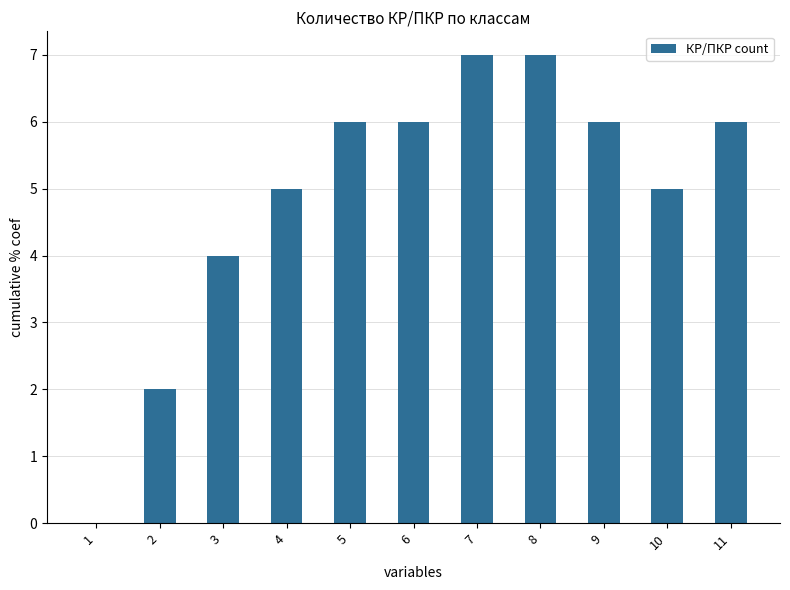

What is the sum of all values?

54